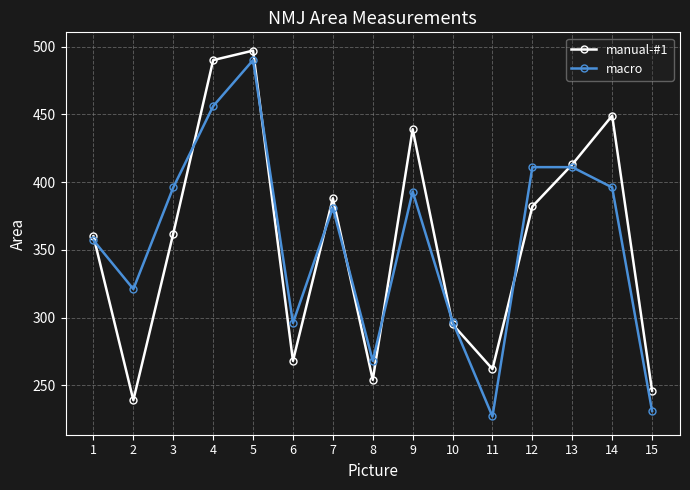

What is the highest value of the macro series?

490